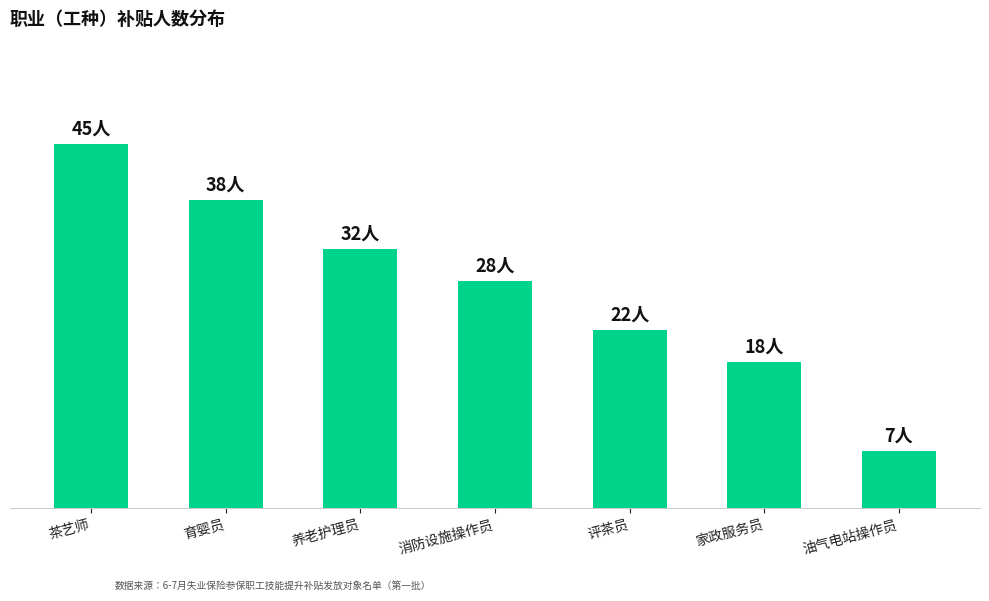

Does the chart contain any negative values?

No